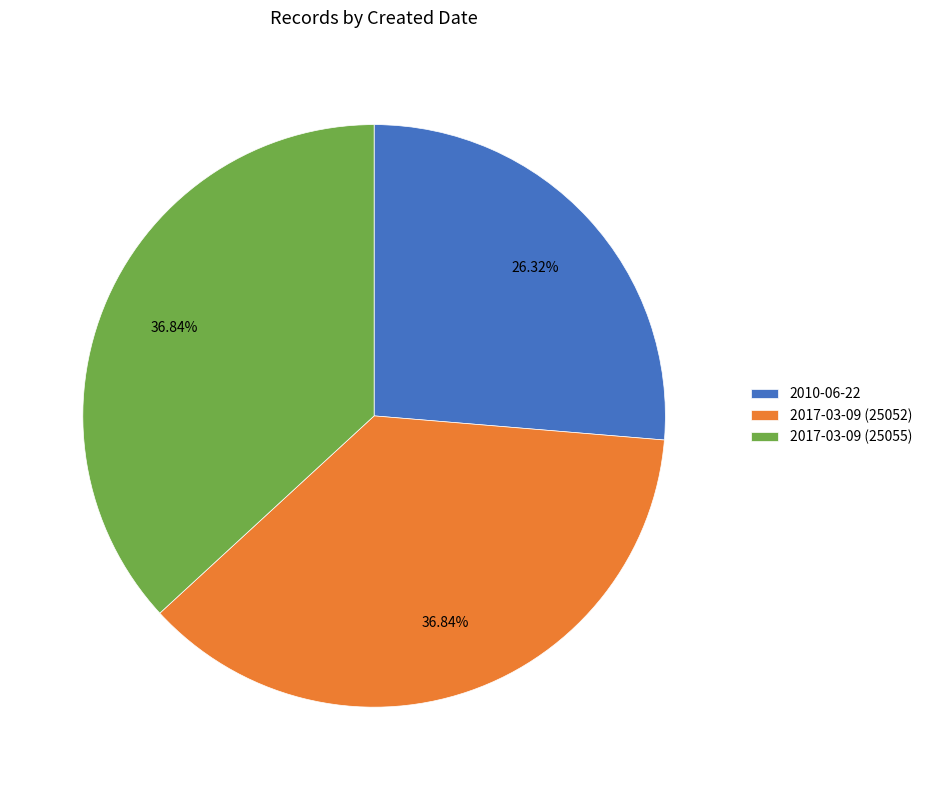

To the nearest percent, what is the combined percentage of 2017-03-09 (25055) and 2010-06-22?

63%